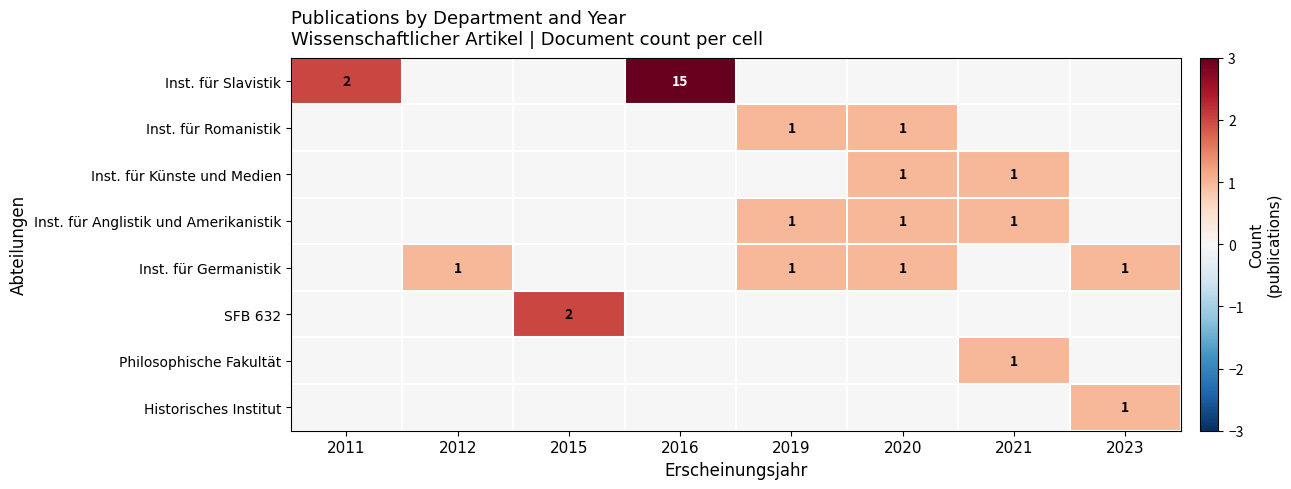

What is the greatest value displayed?

15